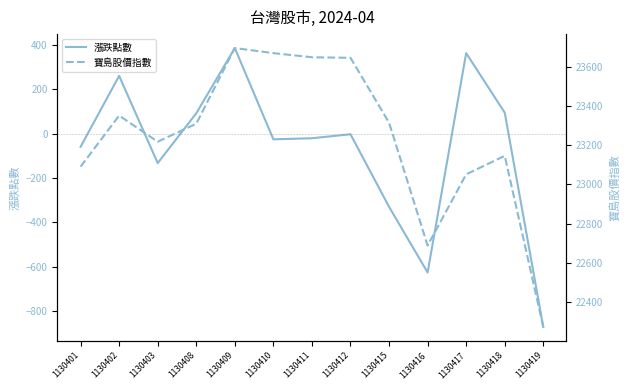

What is the total value across all series at 1130416?

22062.5